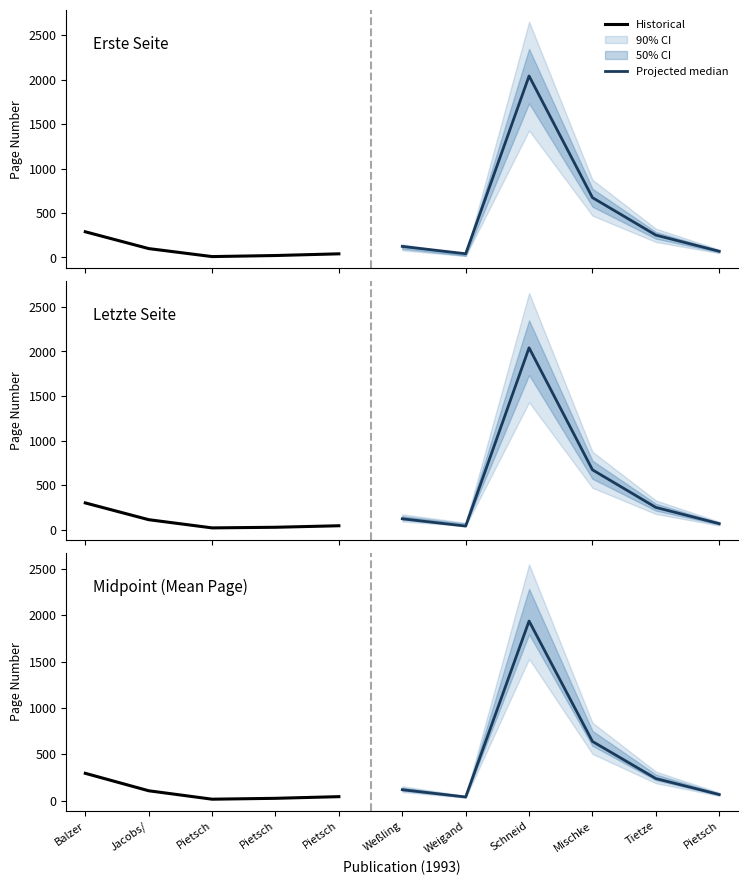

Which series has the widest spread of values?

Erste Seite